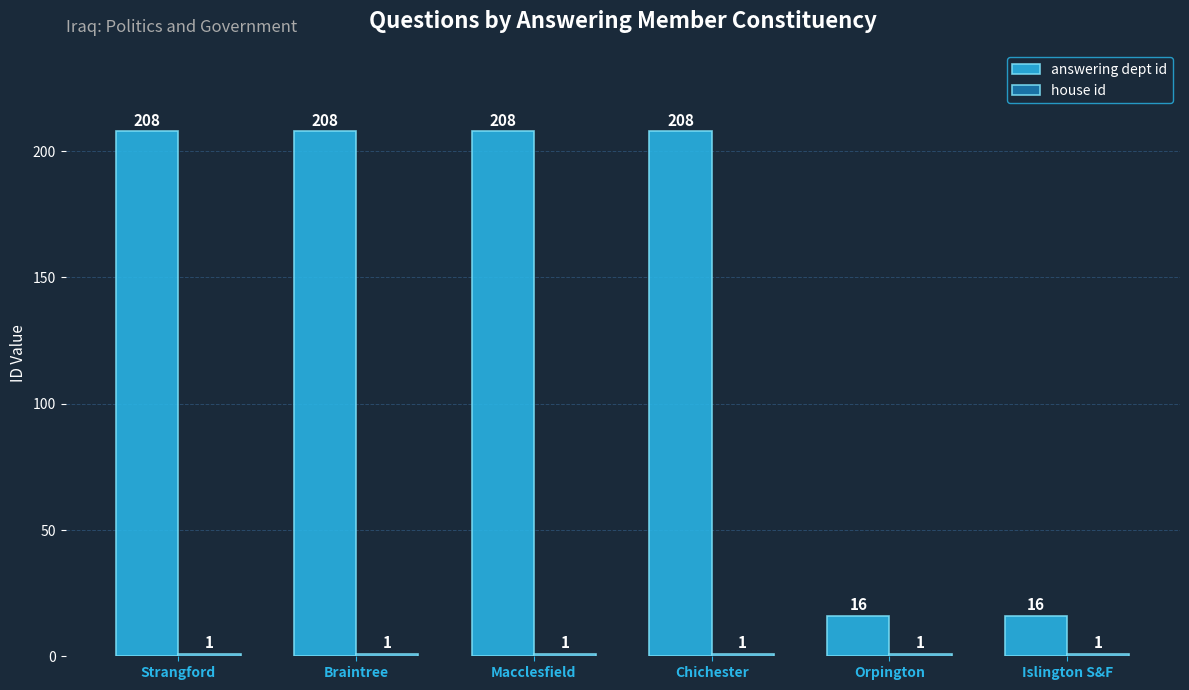

What is the maximum value for answering dept id?

208